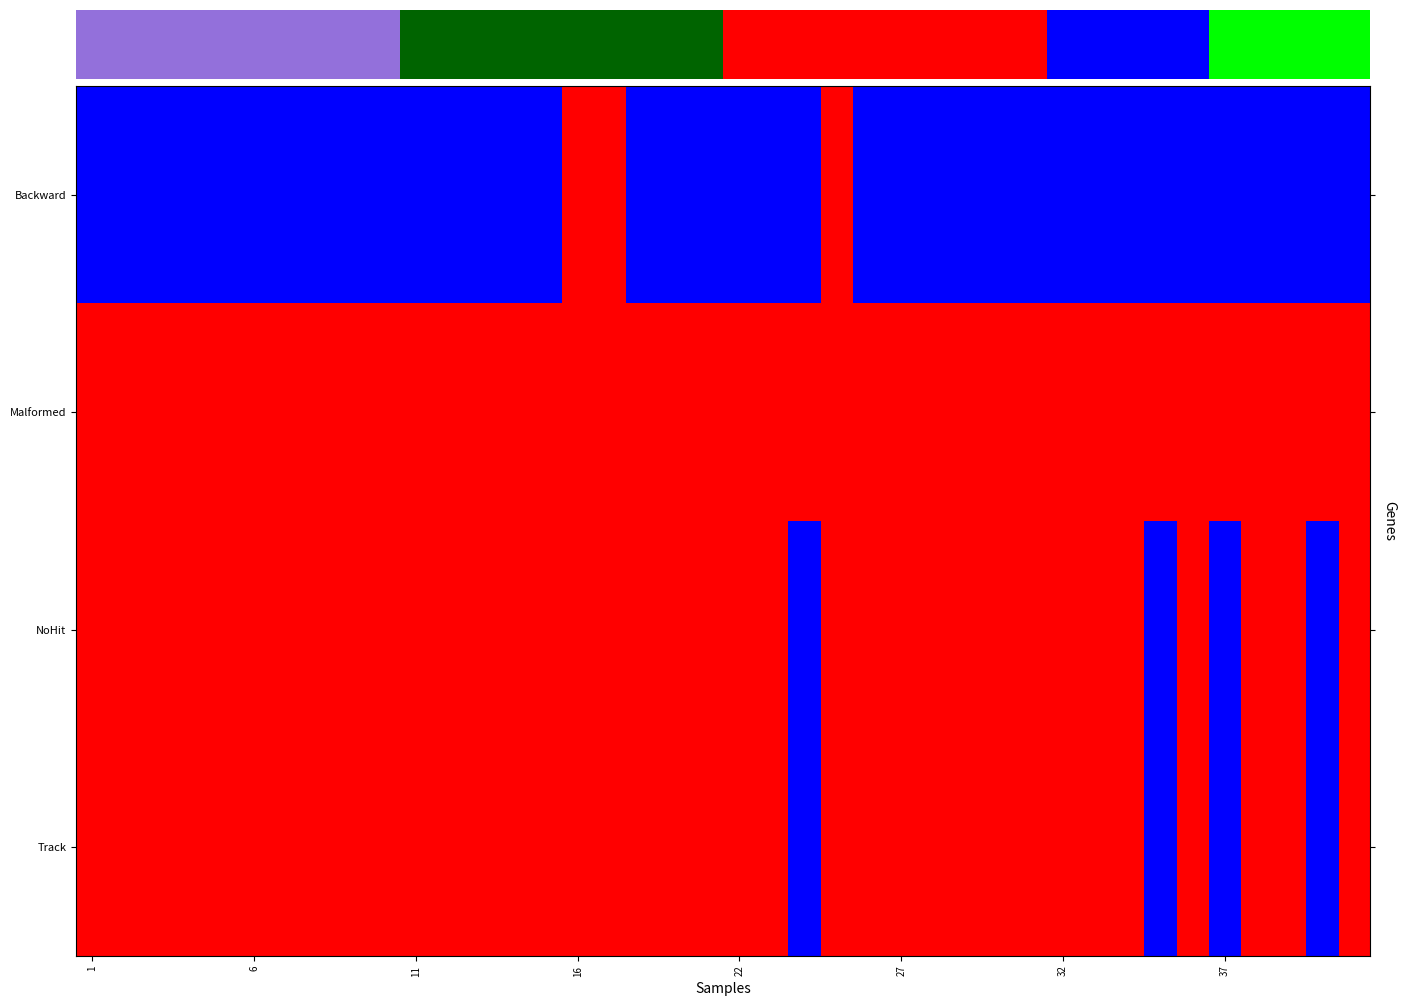

The row_1 series shows 1 at 22. True or false?

True